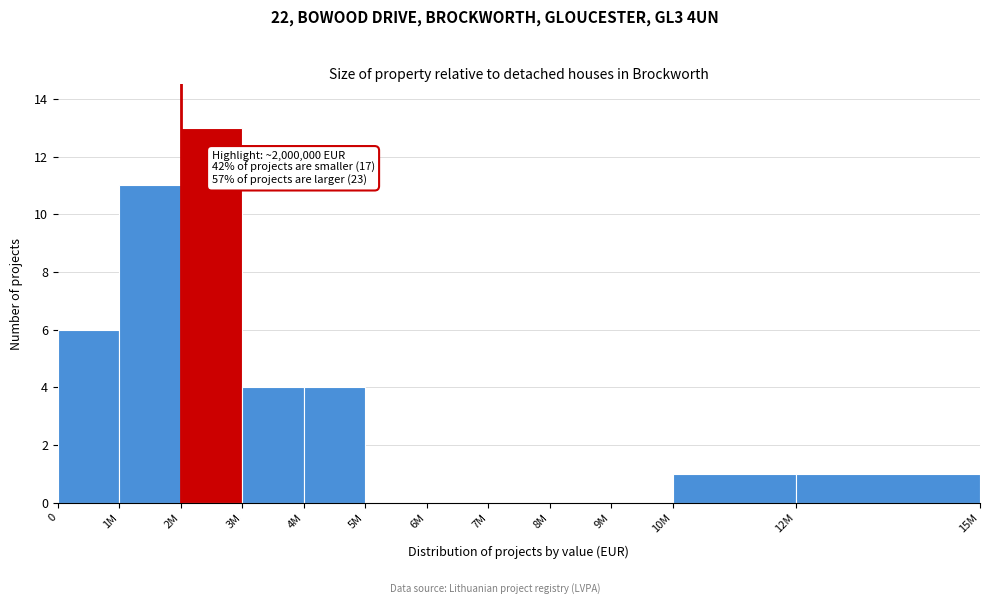

Reading right to left, transcribe all the data shown in this chart.

12M=1	10M=1	9M=0	8M=0	7M=0	6M=0	5M=0	4M=4	3M=4	2M=13	1M=11	0=6